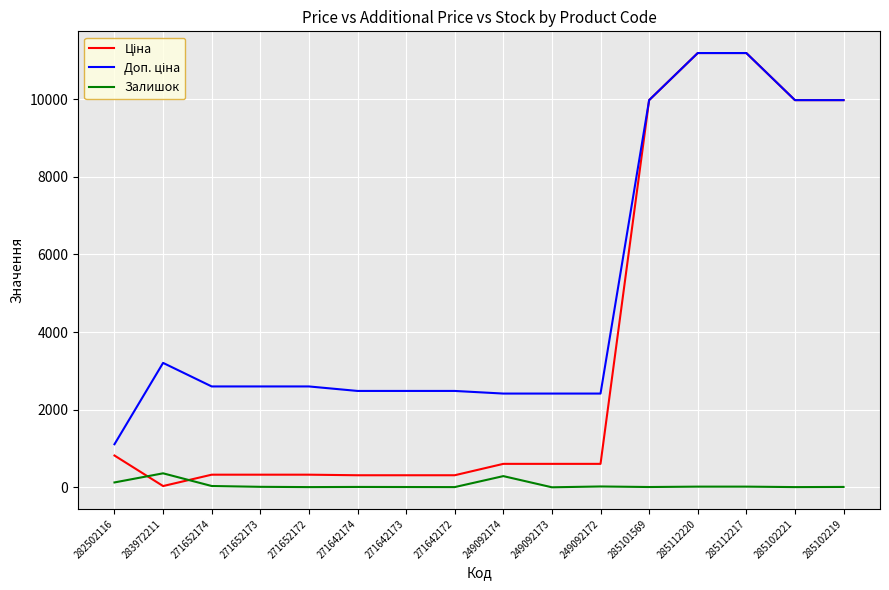

What is the maximum value shown in the chart?

11188.2